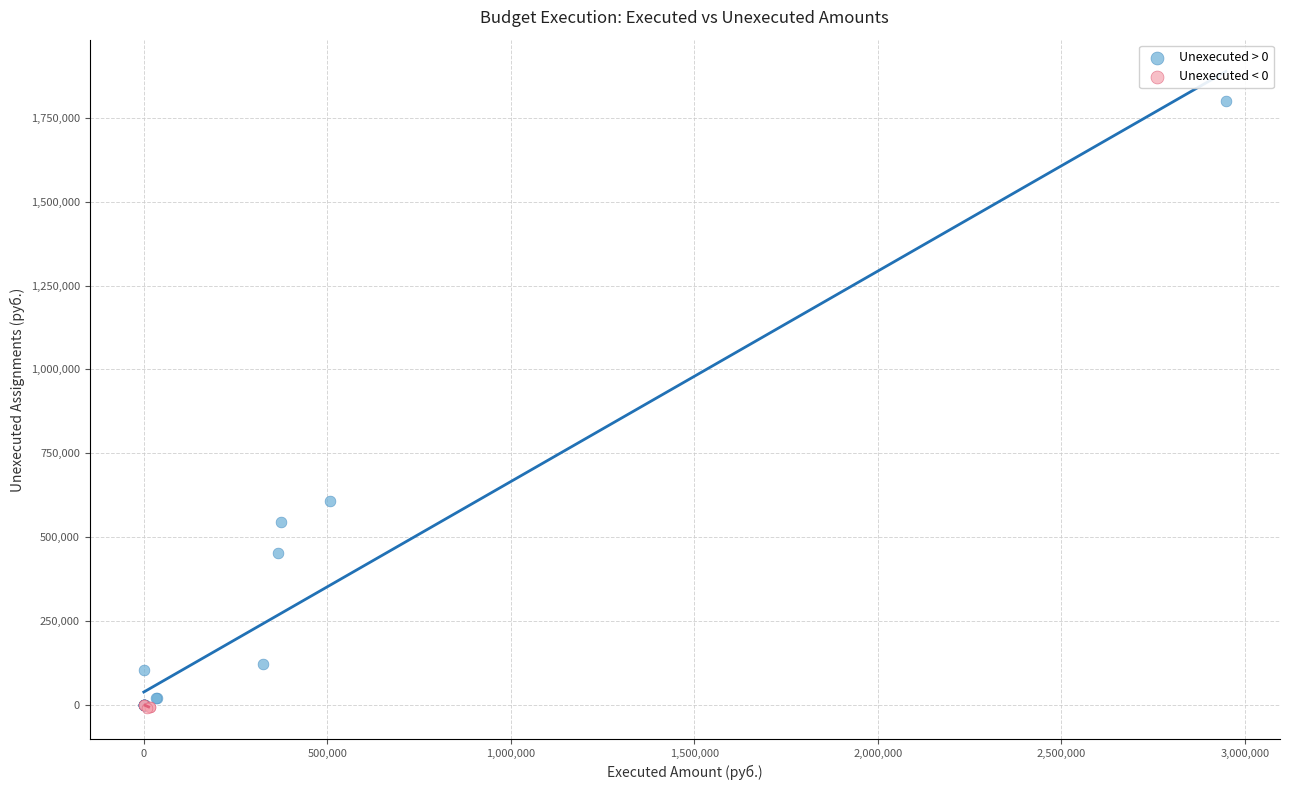

Which series has the largest Y range (max minus min)?

Unexecuted > 0